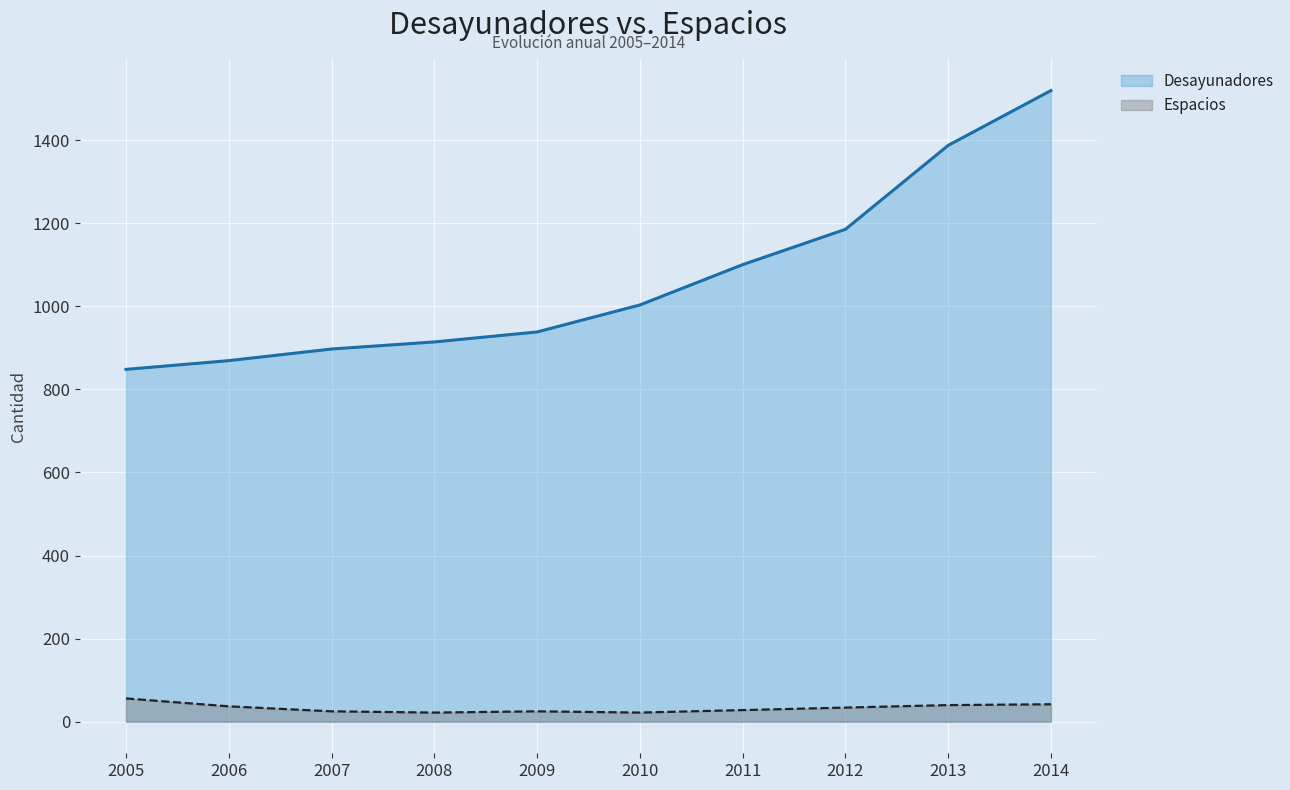

List the series in order of their peak value, lowest first.

Espacios, Desayunadores